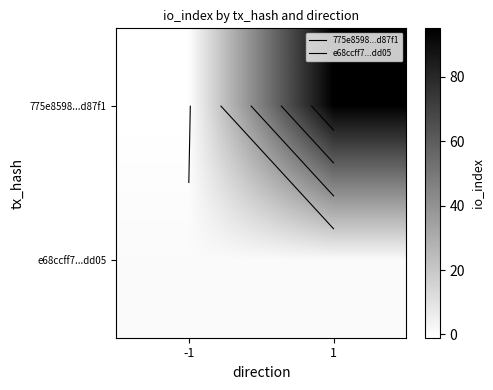

Count the 775e8598...d87f1 values in the range -1 to 95.

2